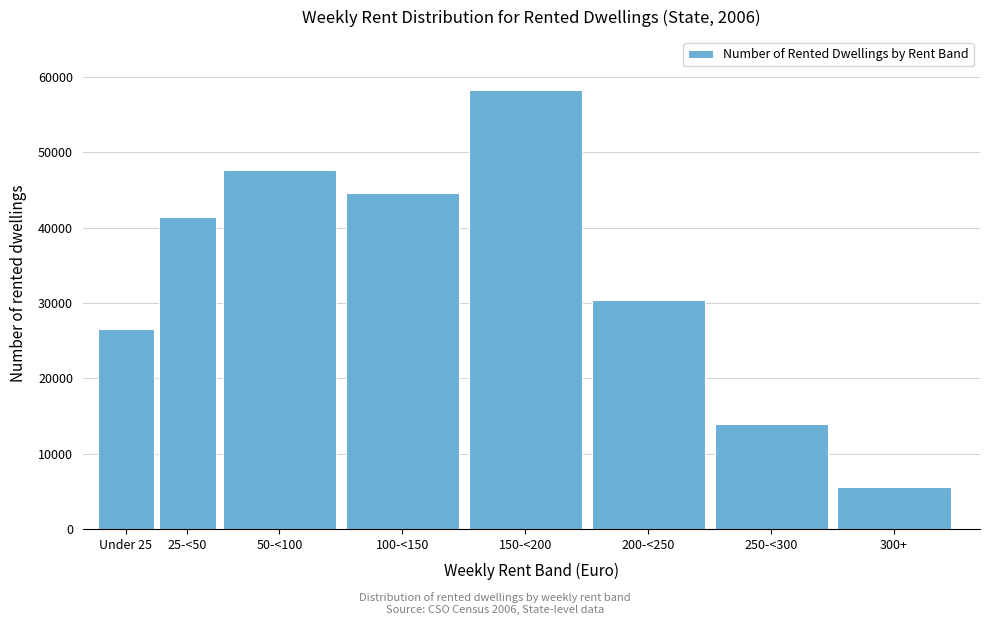

Reading left to right, transcribe all the data shown in this chart.

26514	41397	47596	44546	58283	30341	13902	5527